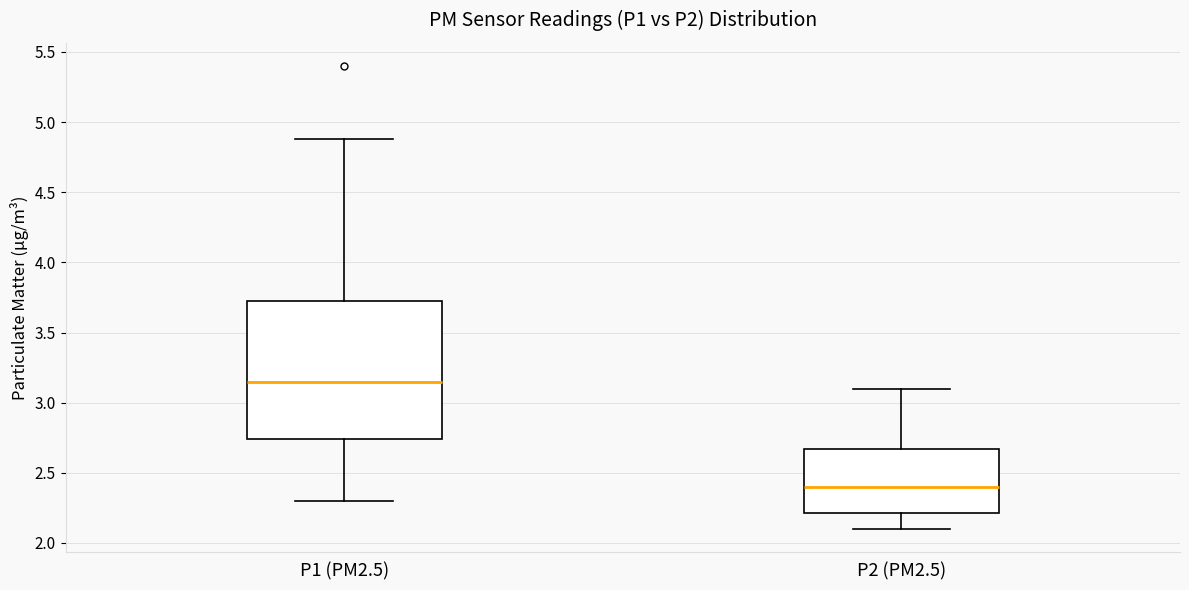

Where does the median line of the box for P2 (PM2.5) sit on the y-axis? The values are not printed on the chart, so give them approximately, as read against the axis.

2.40